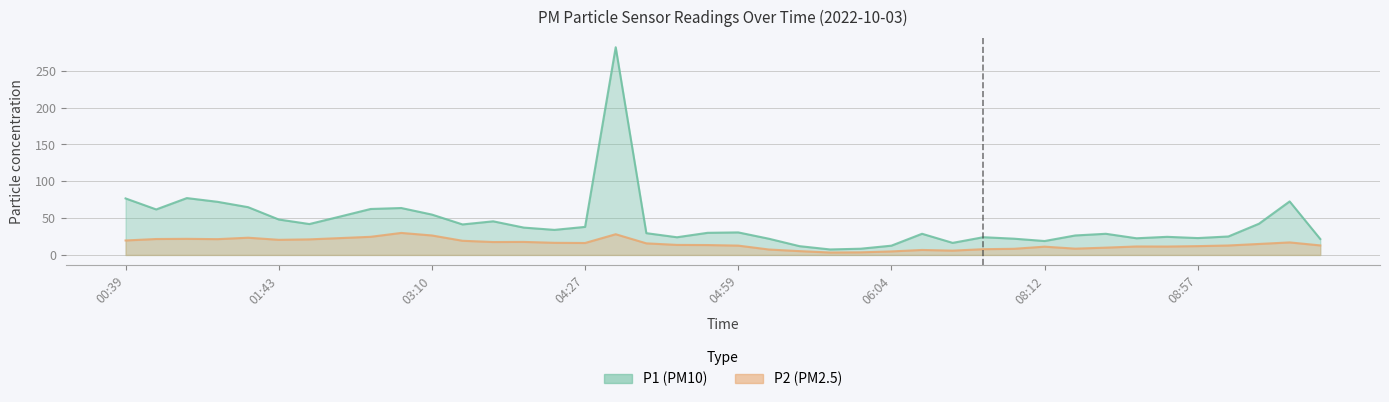

True or false: P2 has a value of 16.9 at 08:12.

False